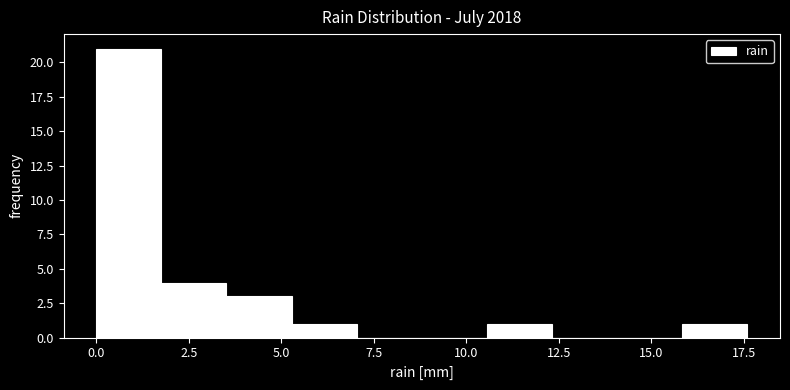

Read against the x-axis, roughly where is the centre of the tallest bar?

1.0